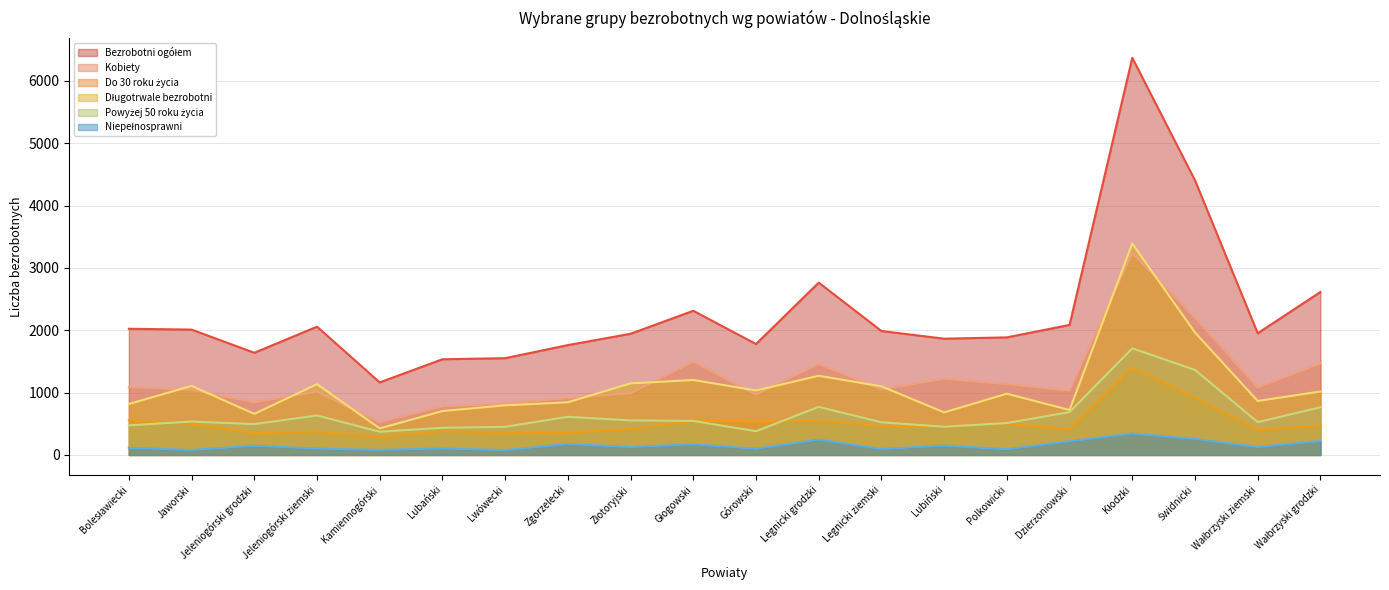

What is the sum of all Powyżej 50 roku życia values?

12805